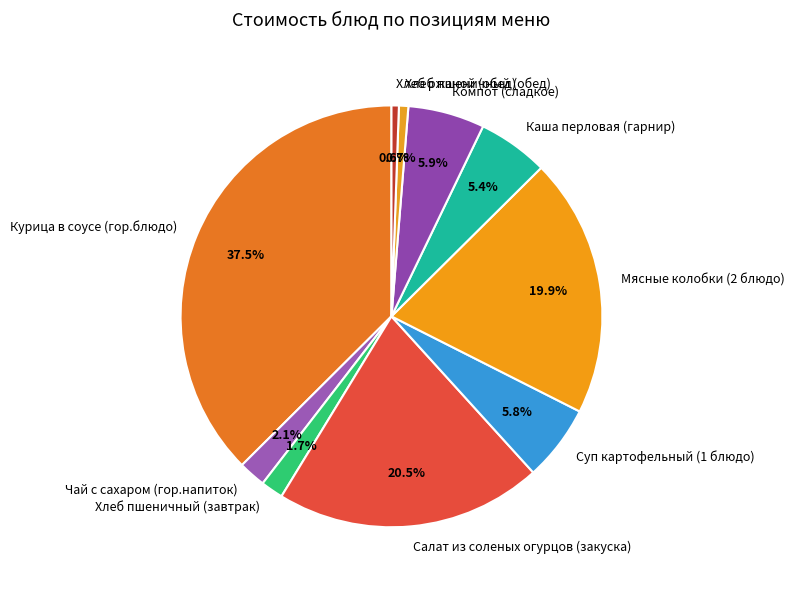

Which category has the biggest portion of the pie?

Курица в соусе (гор.блюдо)